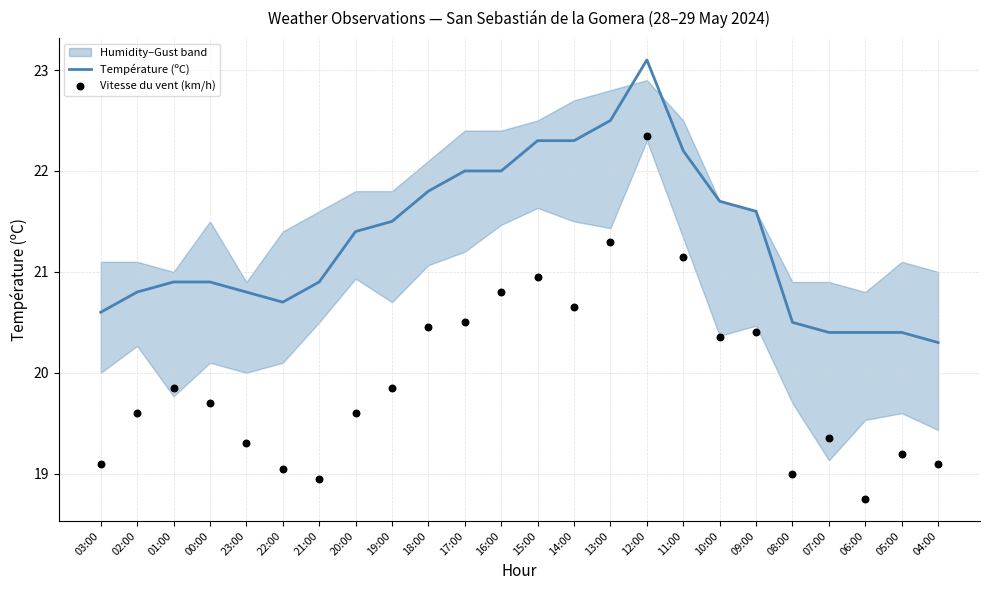

Which series reaches the minimum Y coordinate?

Vitesse du vent (km/h)